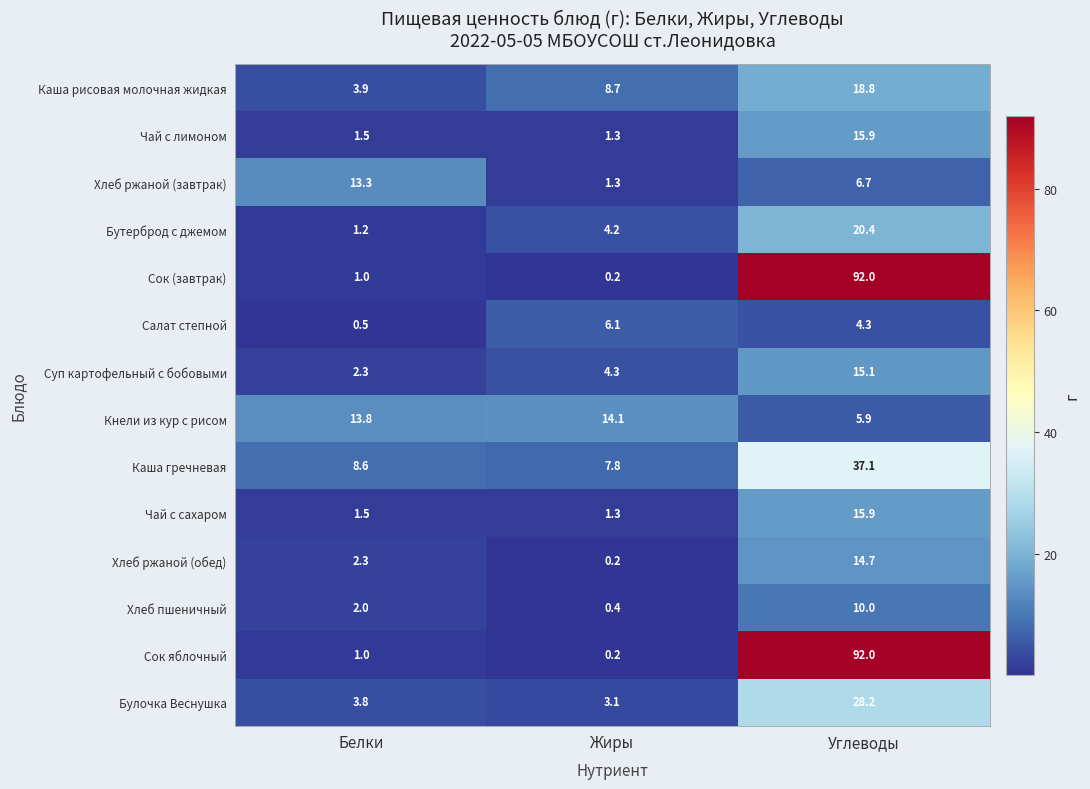

List the labels in order of Кнели из кур с рисом value, smallest first.

Углеводы, Белки, Жиры